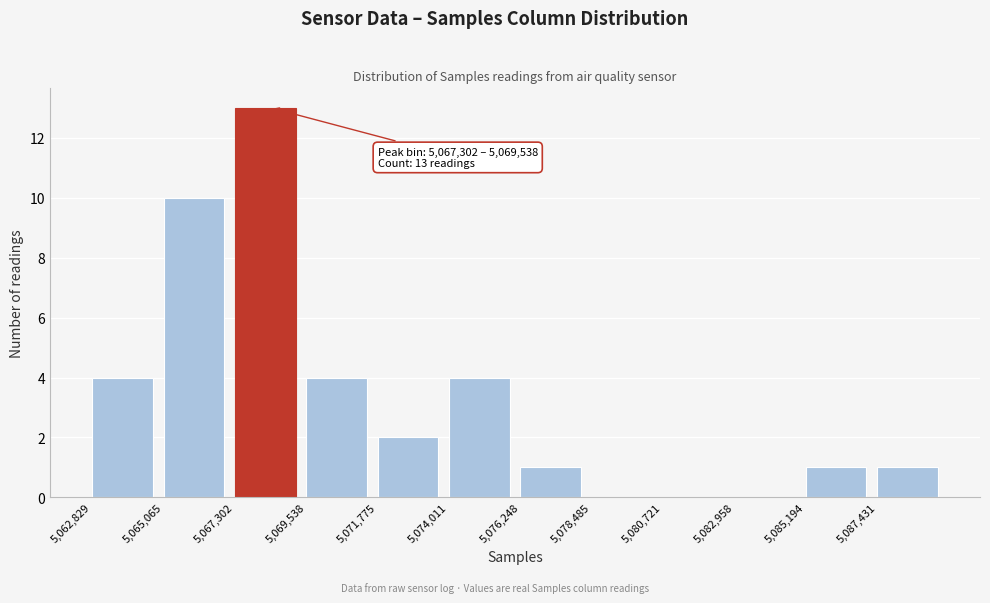

Over which range of the x-axis is the bar tallest?

5067500 to 5069500